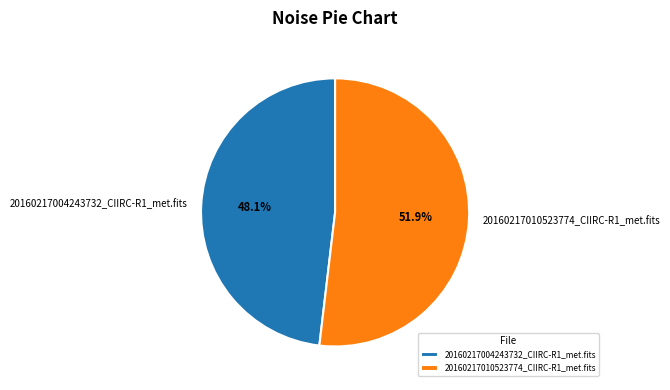

True or false: 20160217004243732_CIIRC-R1_met.fits accounts for 48% of the total.

True